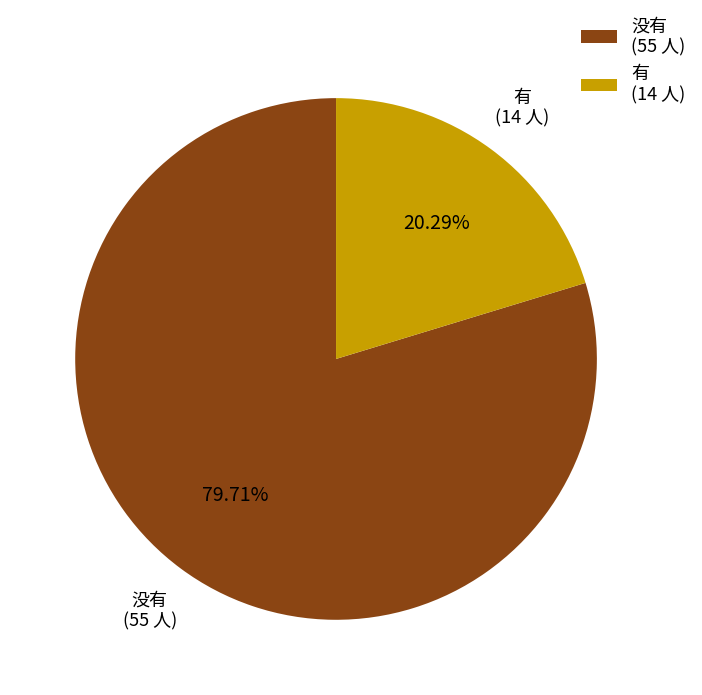

Which has a higher value, 没有 or 有?

没有